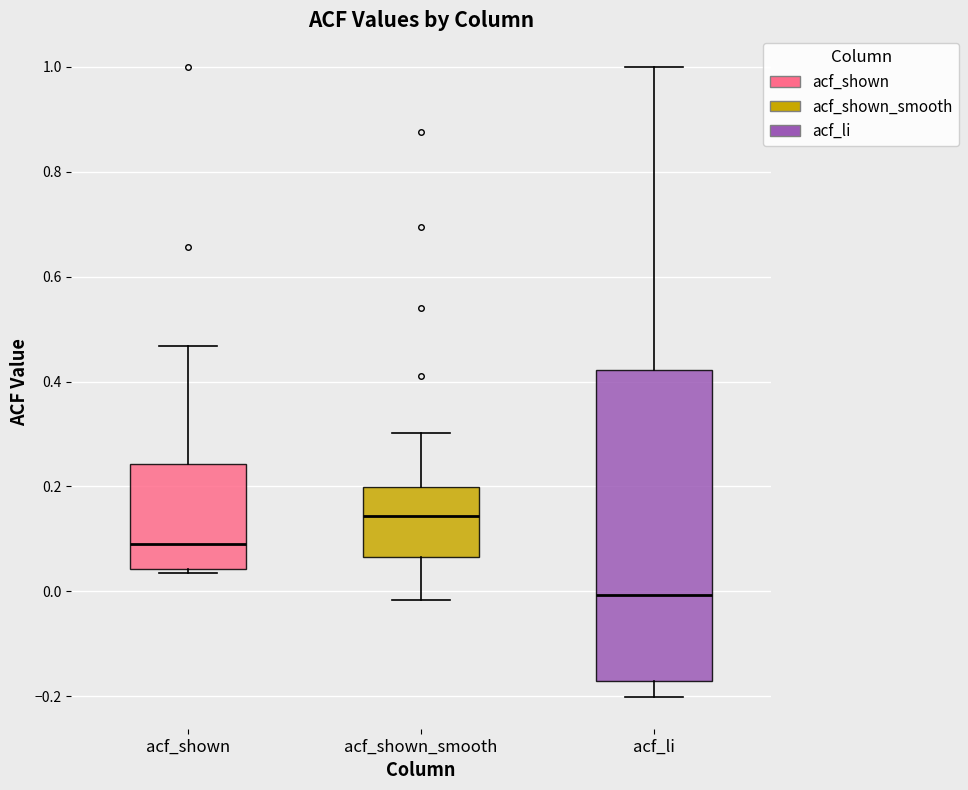

Which box has the lowest median line?

acf_li